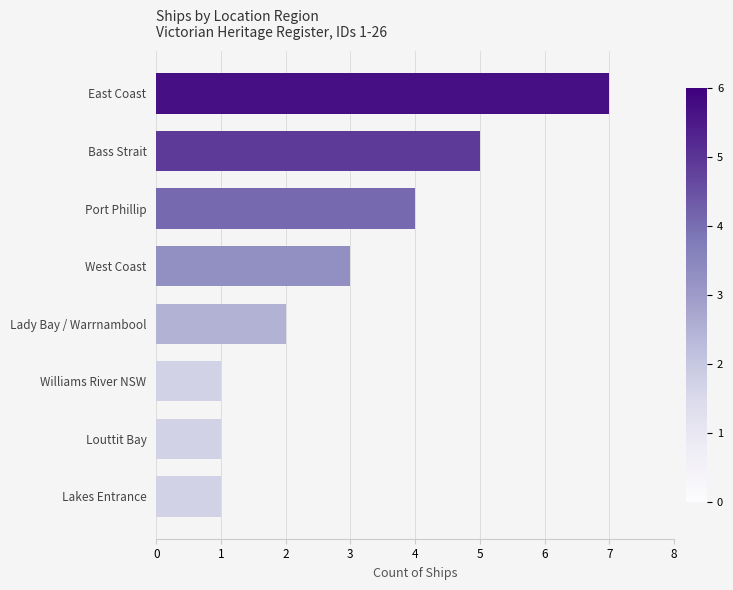

Does the chart contain stacked bars?

No